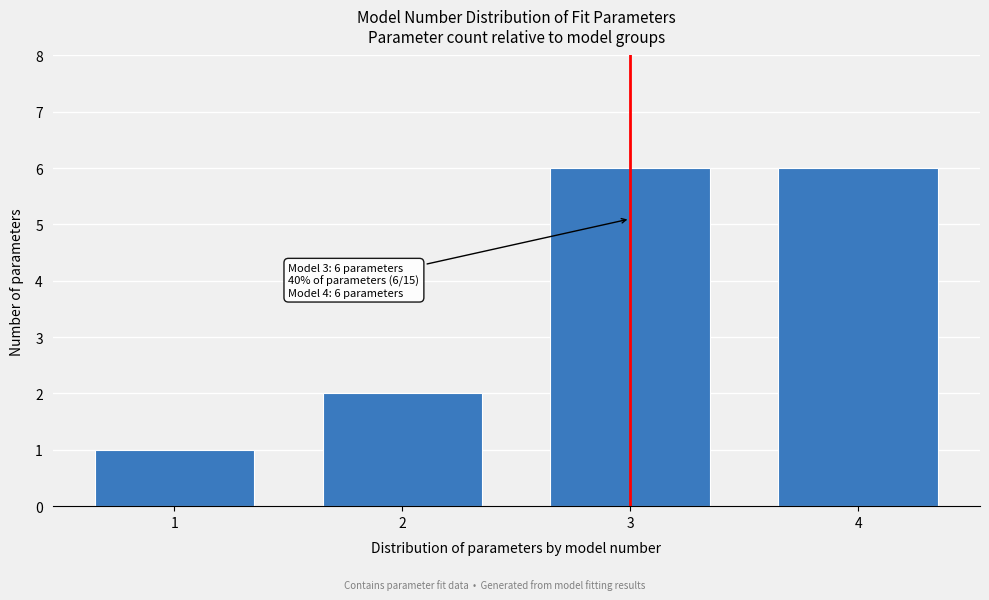

Reading right to left, list all the values displayed in this chart.

4=6	3=6	2=2	1=1